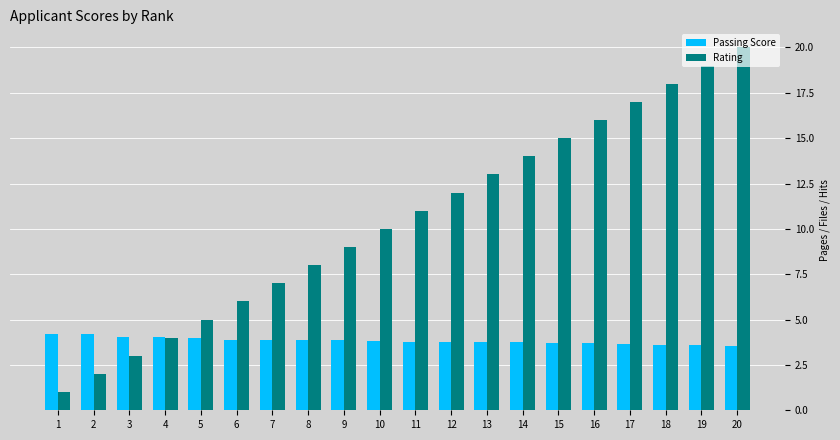

True or false: Rating has a value of 1.3 at 4.

False